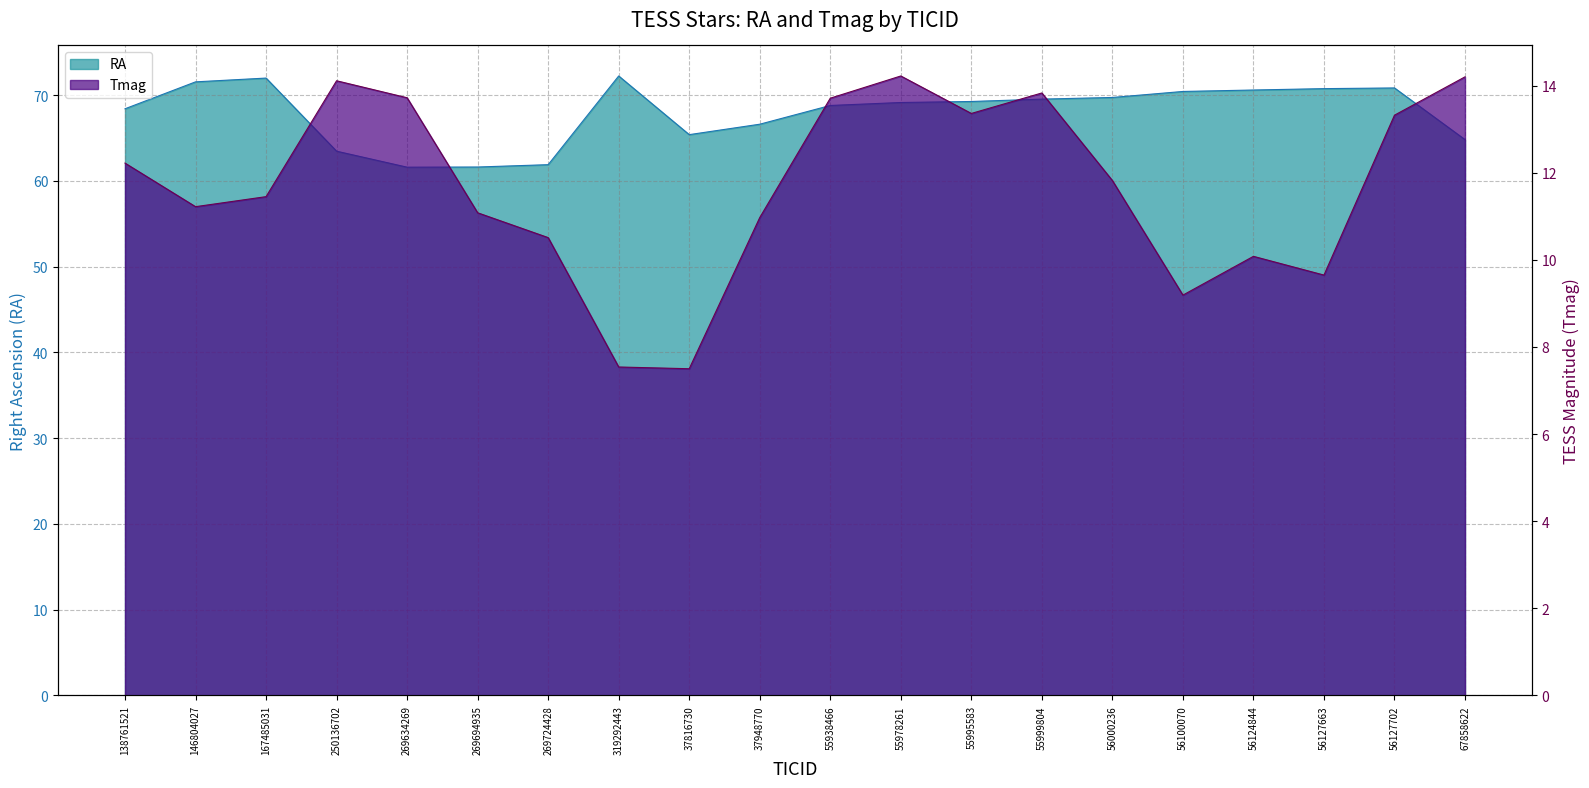

Is it true that Tmag equals 4.4 at 146804027?

False